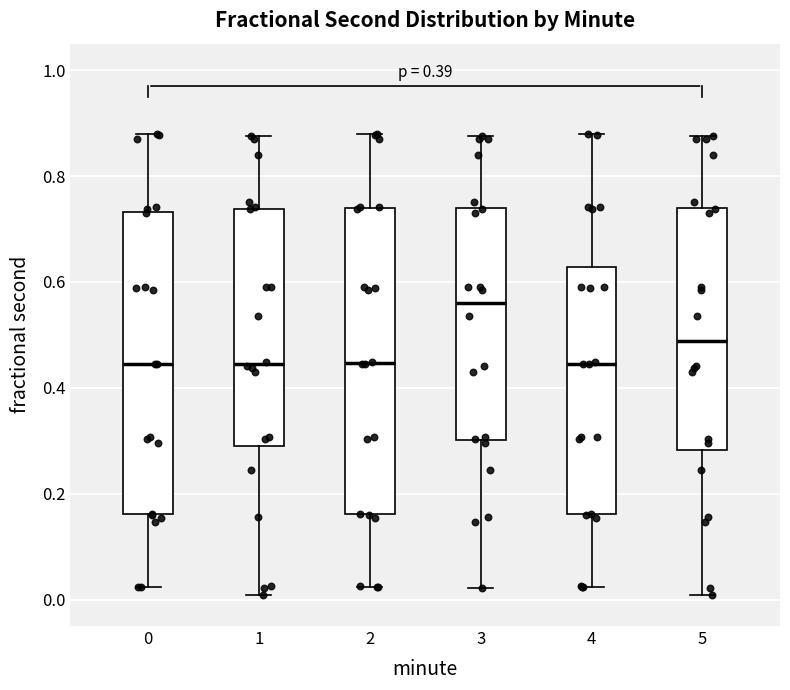

Where does the upper whisker of the box at x = 1 end on the y-axis? The values are not printed on the chart, so give them approximately, as read against the axis.

0.88